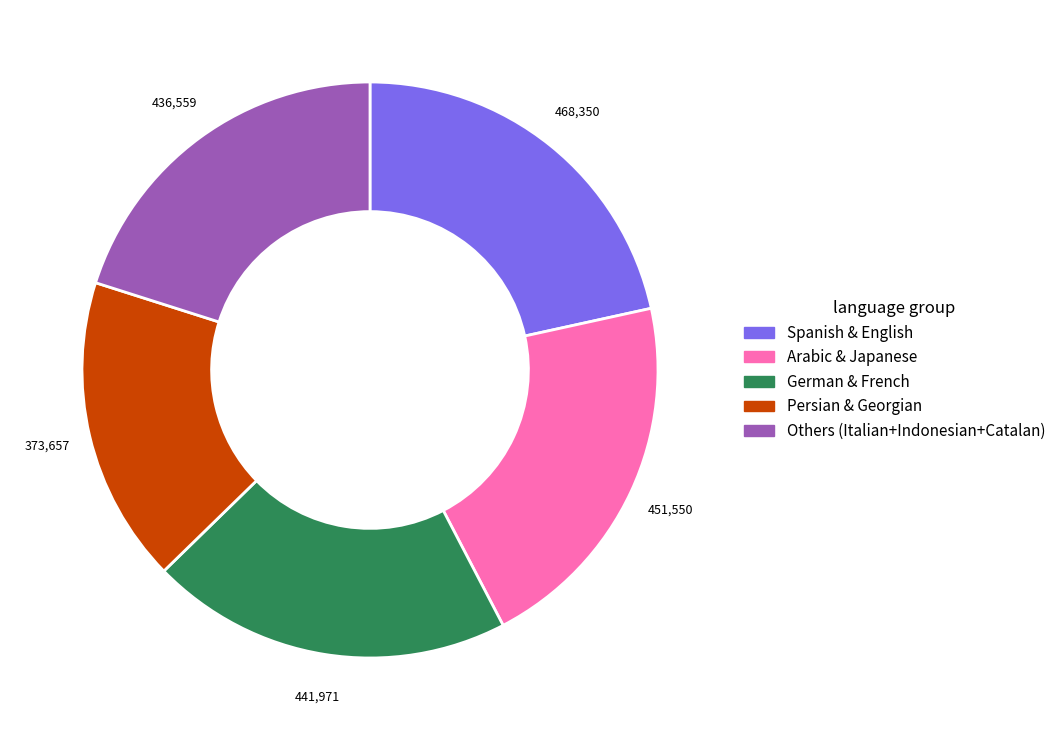

Do Arabic & Japanese and Others (Italian+Indonesian+Catalan) together represent more than half of the pie?

No